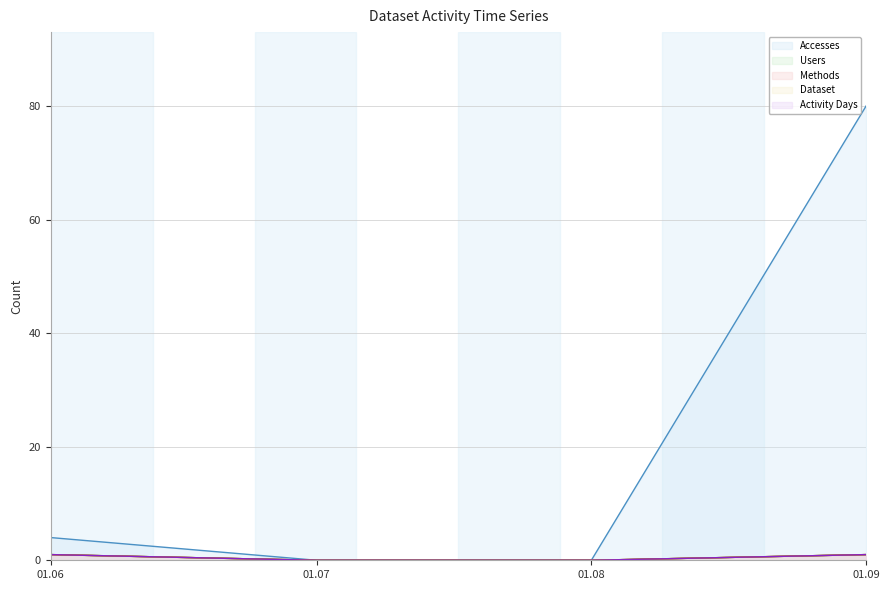

True or false: Dataset and Methods cross at least once.

False